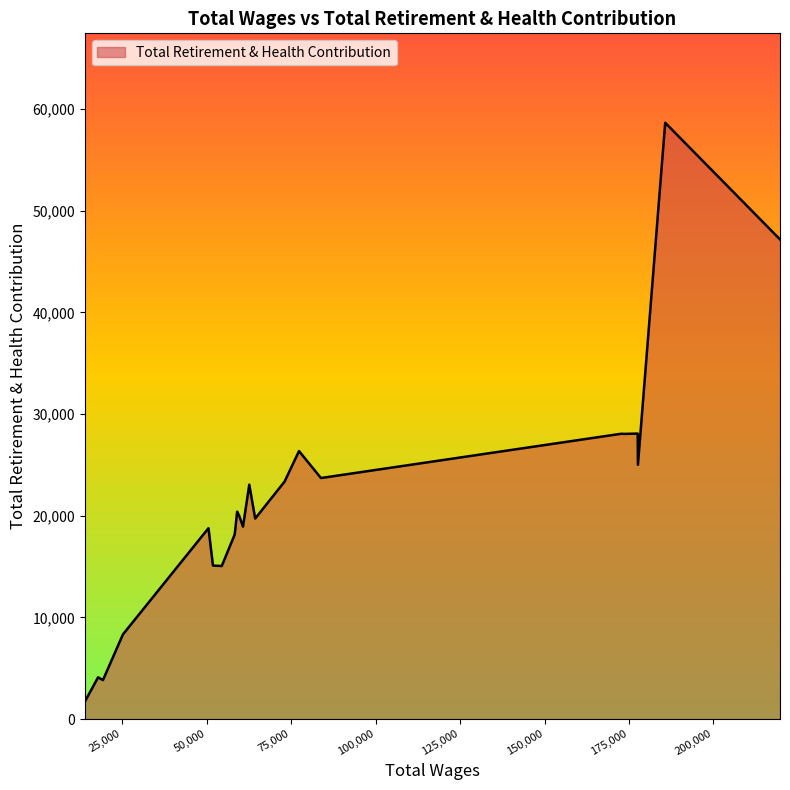

What is the average value?

21479